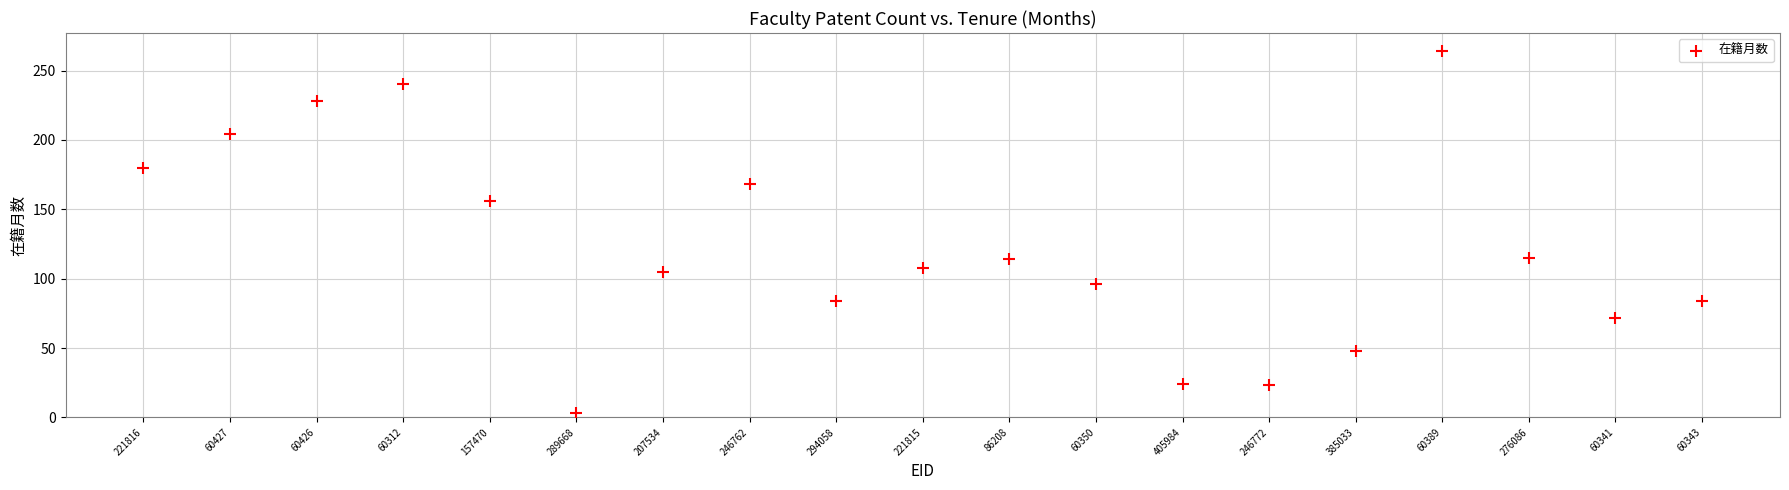

What is the range of Y values (max minus min)?

261